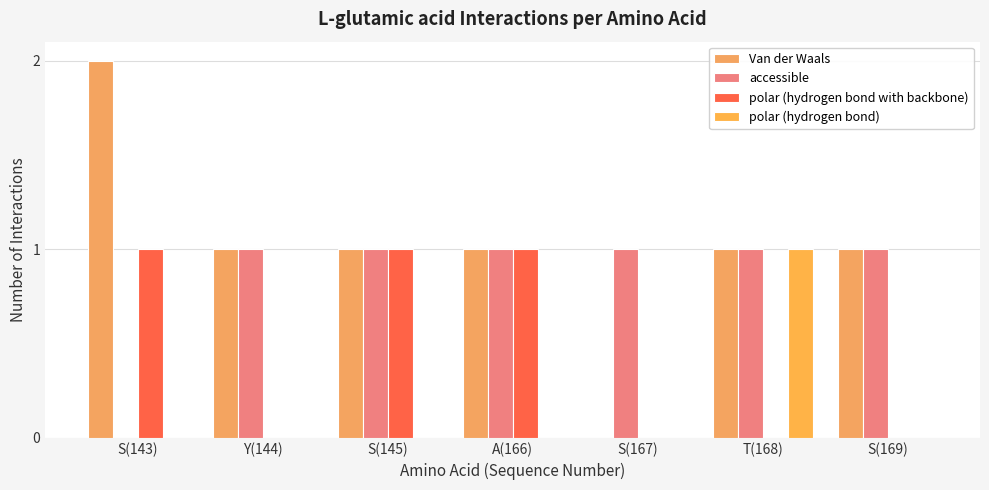

List the labels in order of polar (hydrogen bond with backbone) value, largest first.

S(143), S(145), A(166), Y(144), S(167), T(168), S(169)